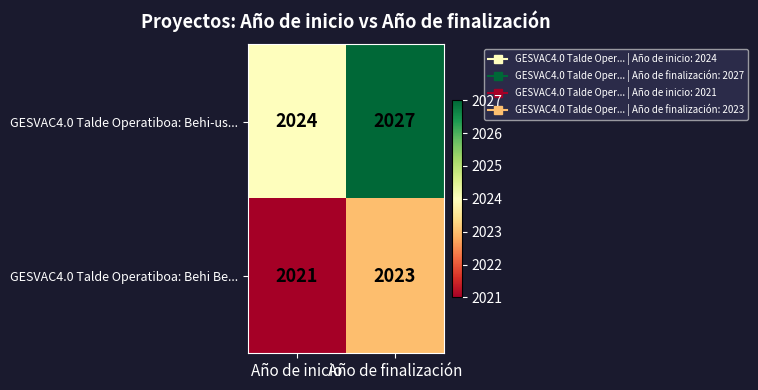

What is the smallest value displayed?

2021